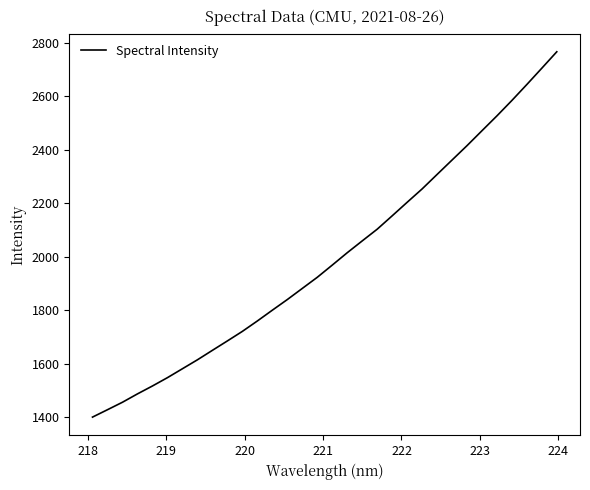

What is the maximum value shown in the chart?

2765.4